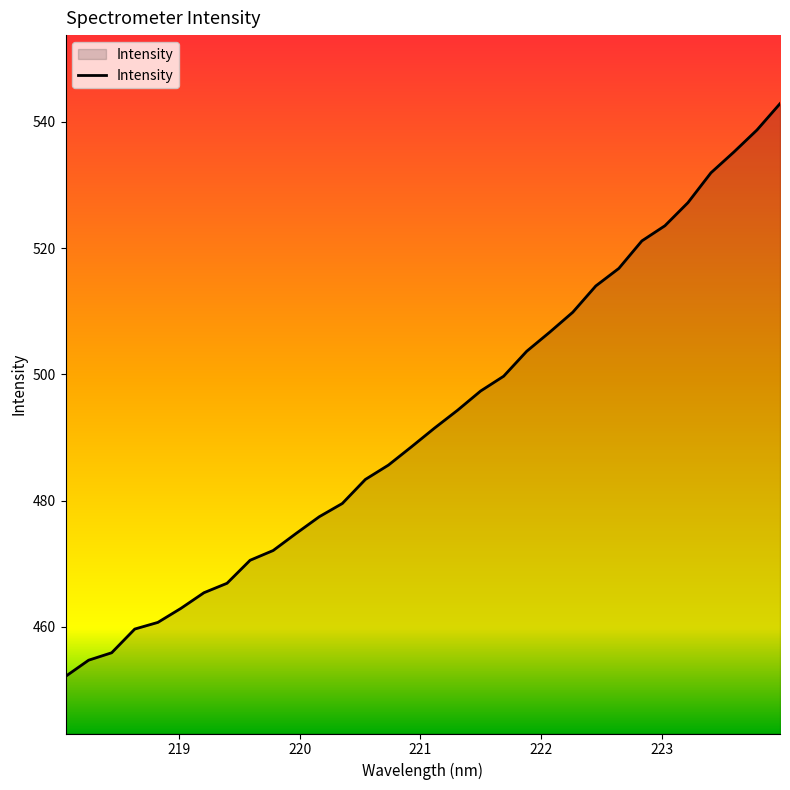

What is the minimum value shown in the chart?

452.1